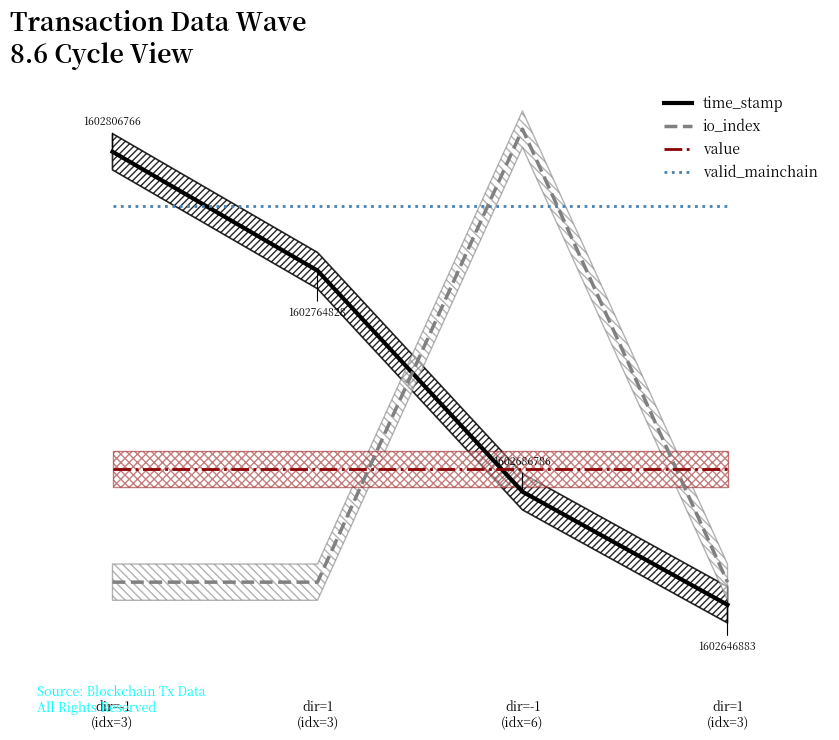

What is the average value of the io_index series?

30.0